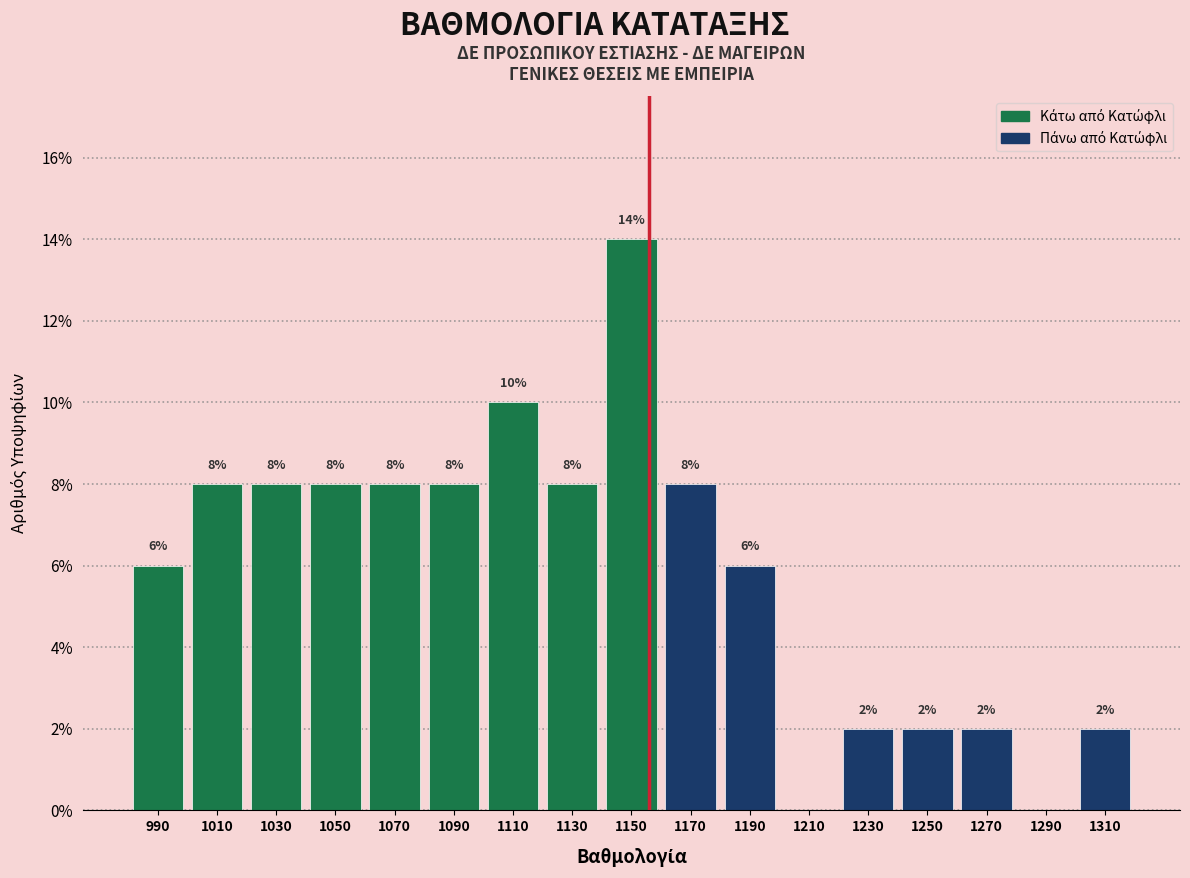

Over which range of the x-axis is the bar tallest?

1140 to 1160